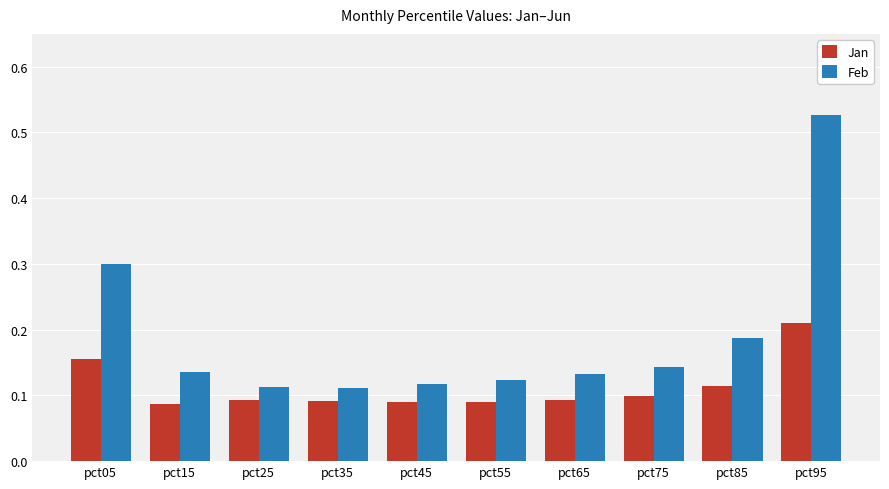

Which series has the widest spread of values?

Feb